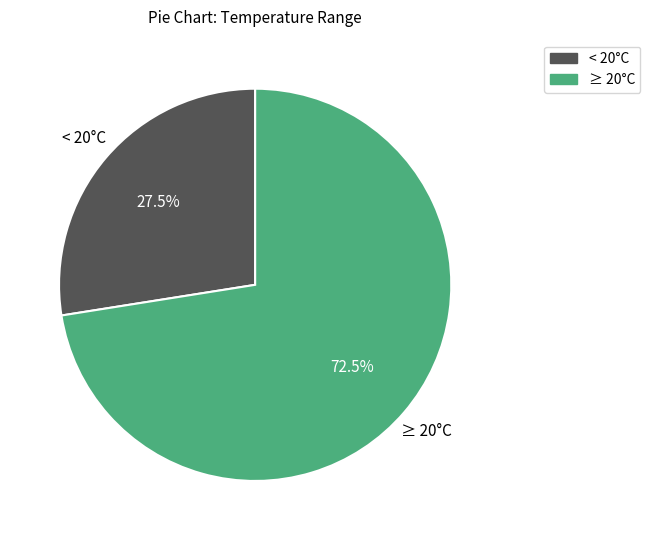

What is the ratio of the value at < 20°C to the value at ≥ 20°C?

0.4